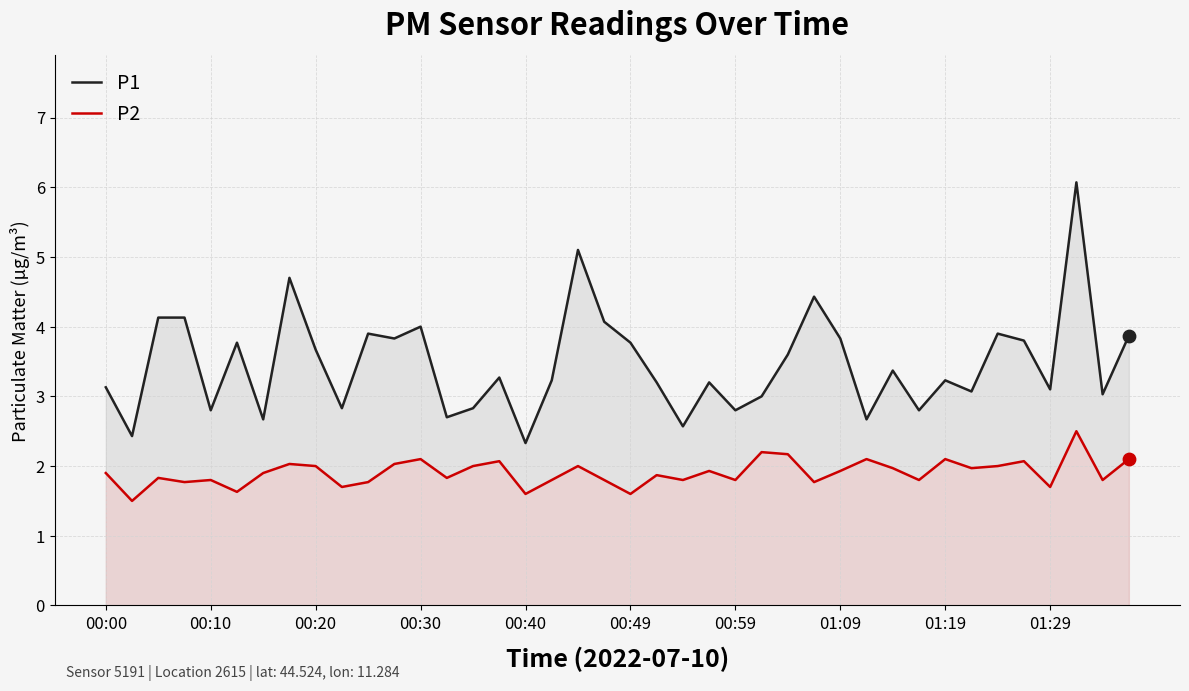

What is the total value across all series at 14?

4.8